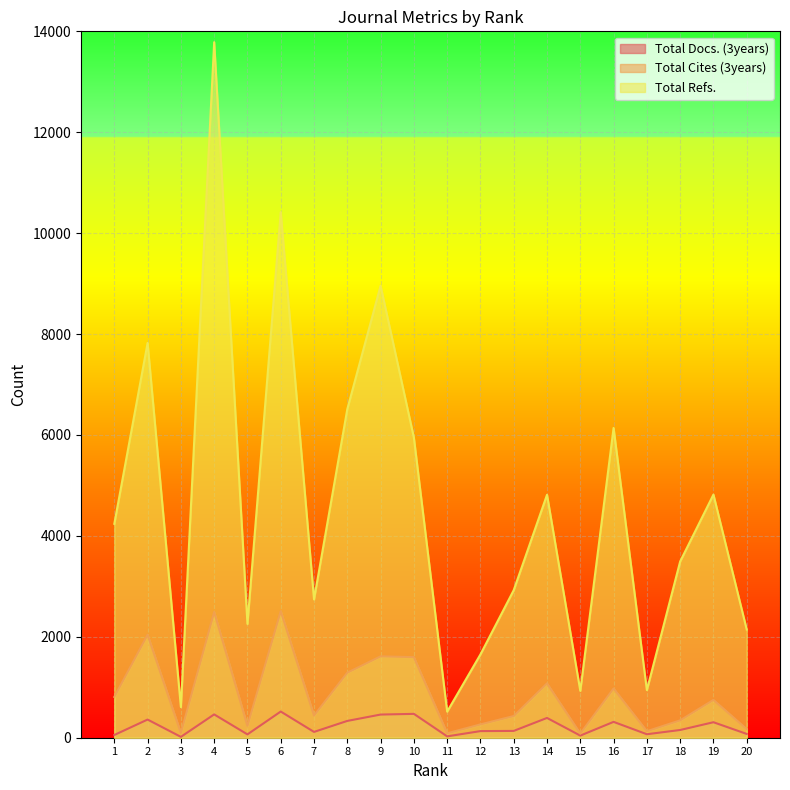

Which series changed the most between 4 and 10?

Total Refs.